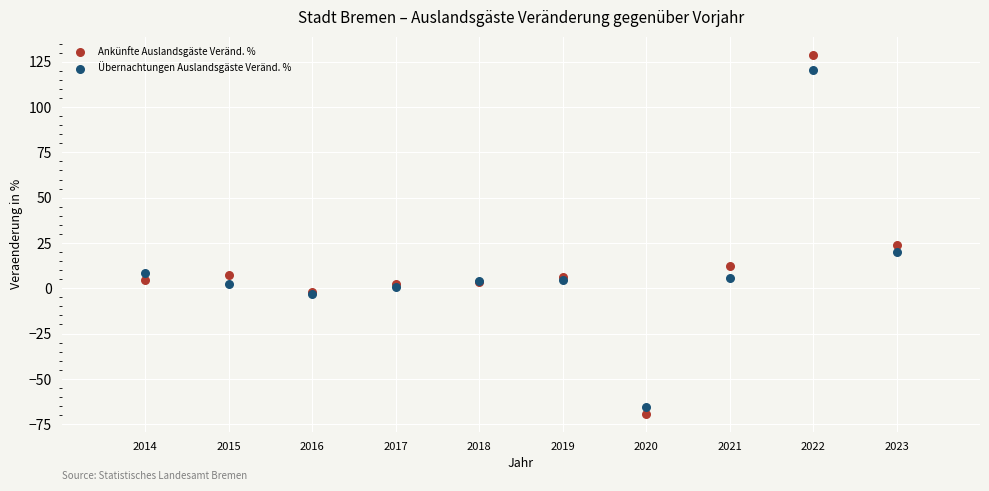

What is the X range (max minus min) for the scatter plot?

9.0